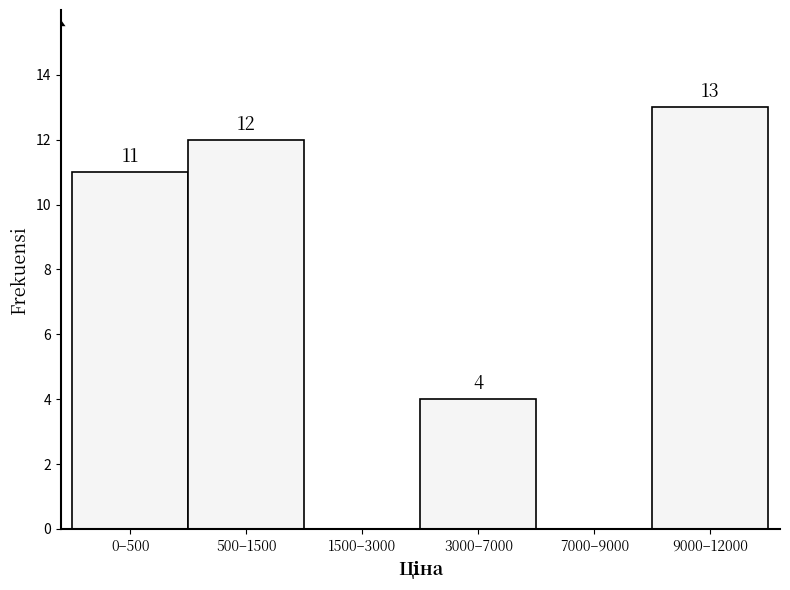

Reading right to left, what are all the values shown in this chart?

9000–12000=13	7000–9000=0	3000–7000=4	1500–3000=0	500–1500=12	0–500=11